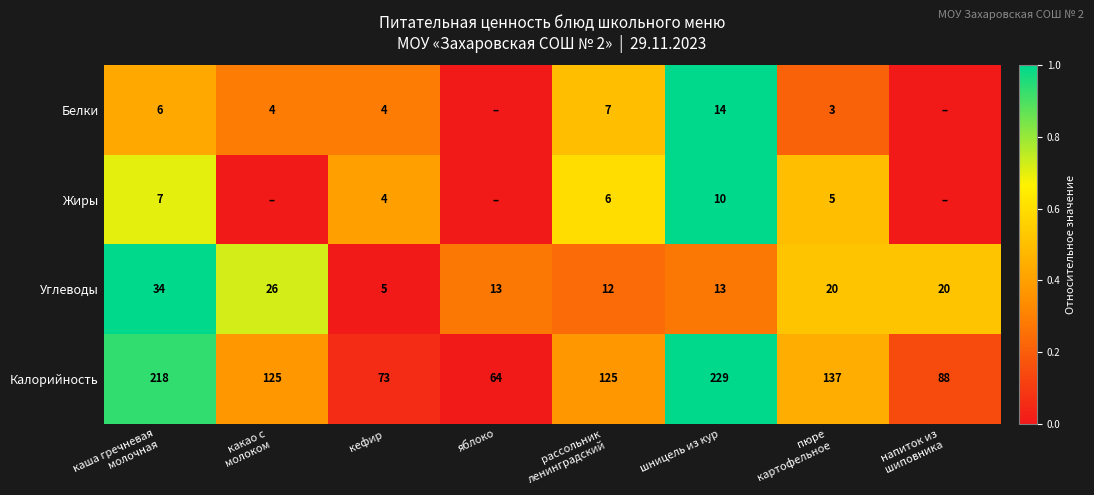

True or false: Белки has a value of 2 at кефир.

False